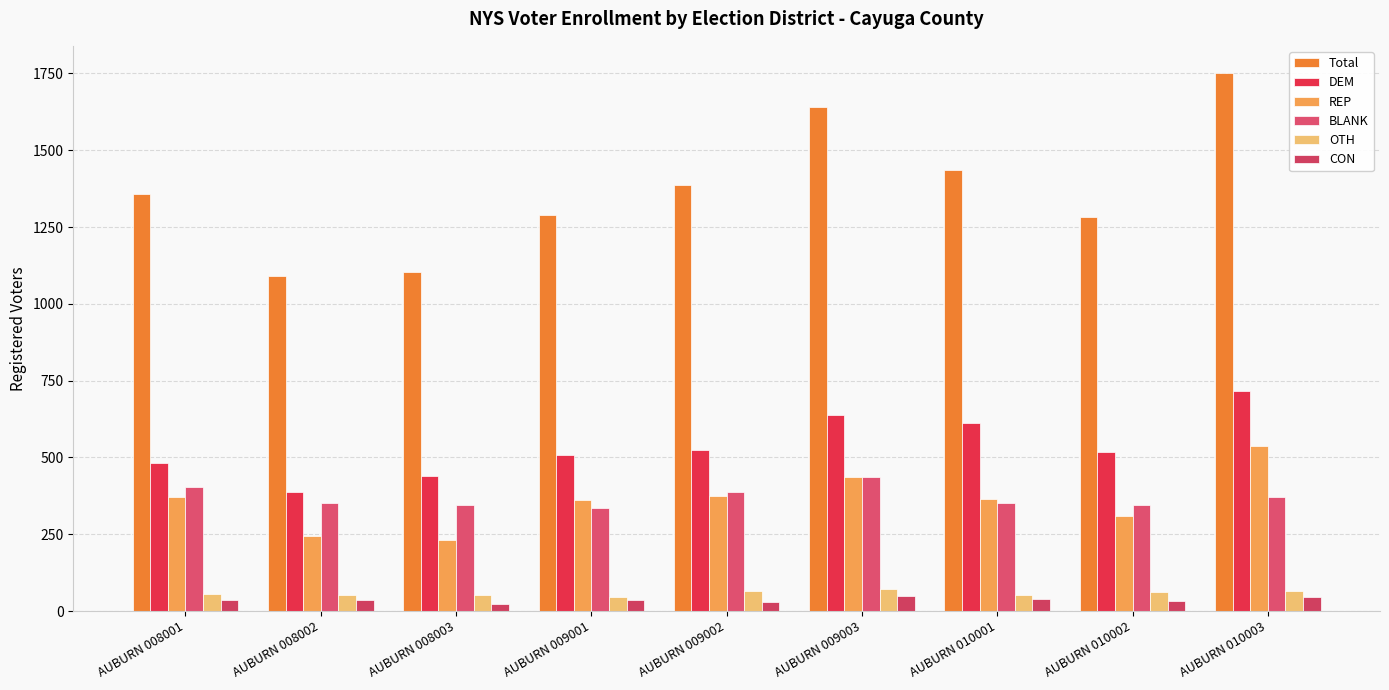

The DEM series shows 852 at AUBURN 010002. True or false?

False